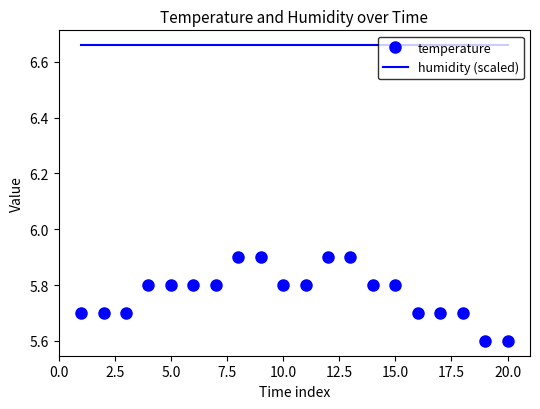

At how many categories does at least one series exceed 6?

20